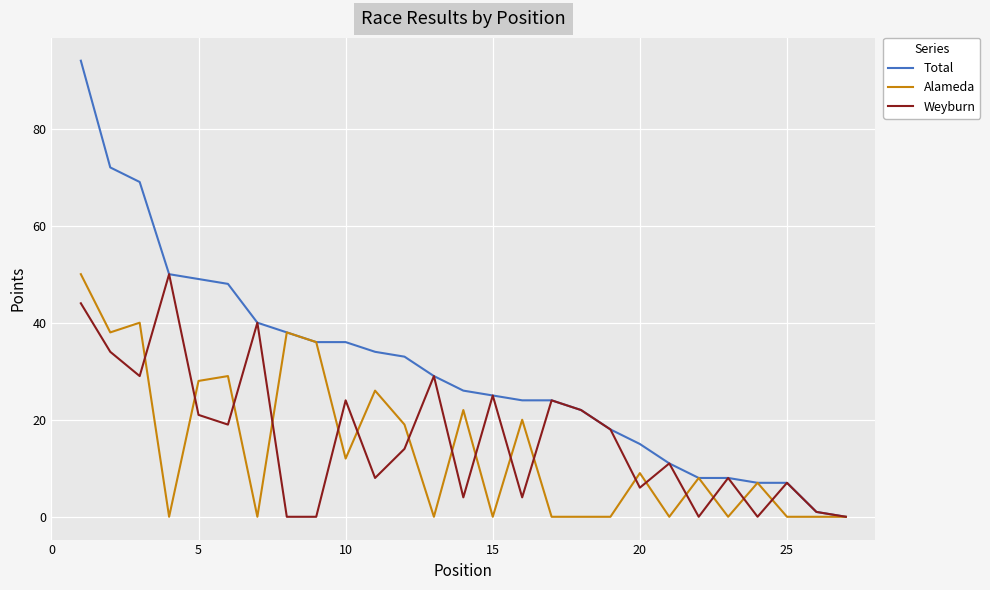

Which series has the largest total across all categories?

Total